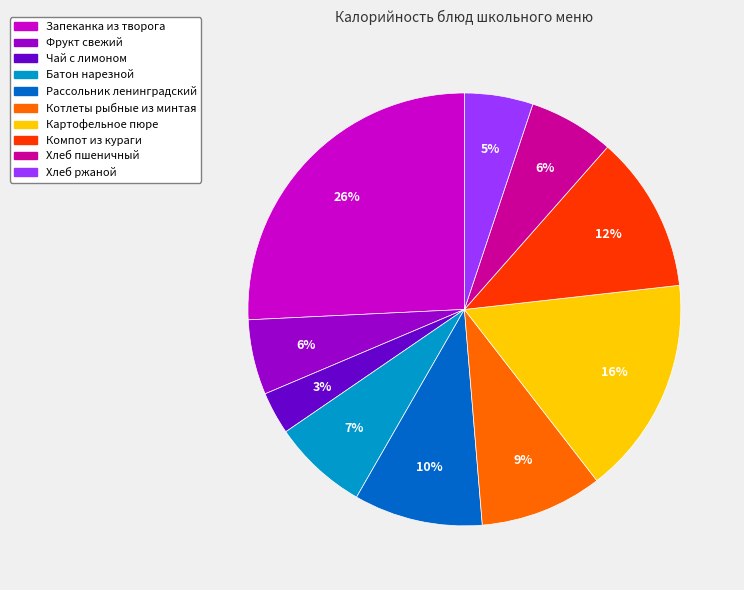

Is there any slice that represents more than half of the pie?

No